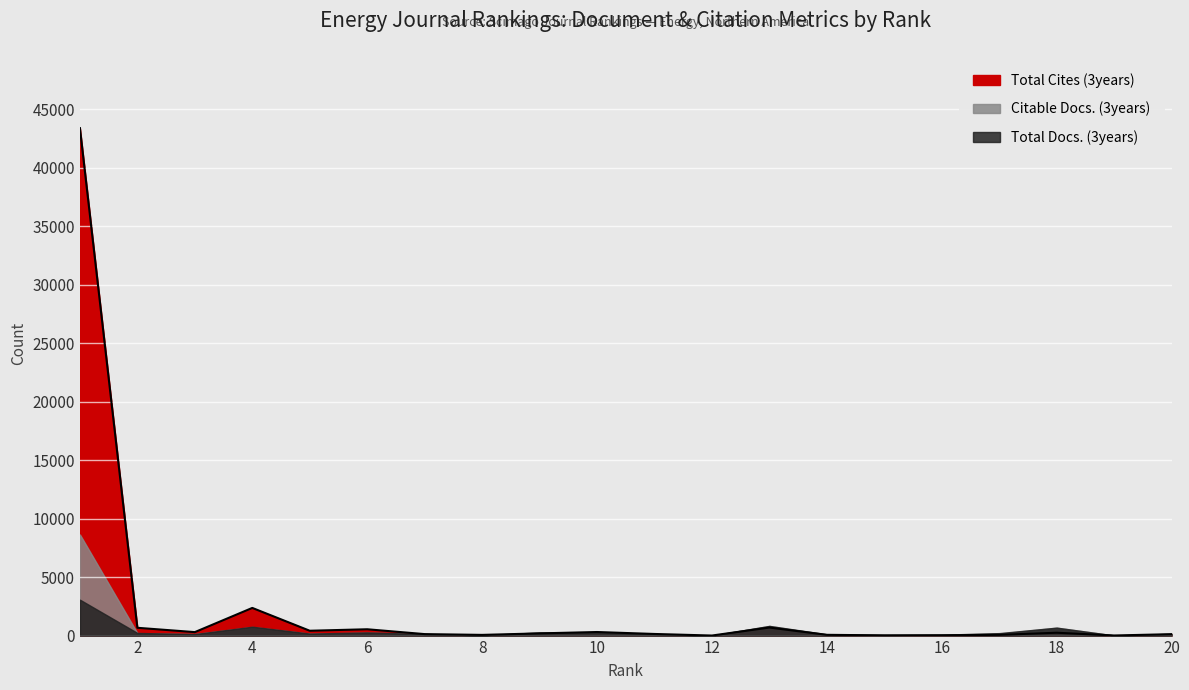

Where does the Total Cites (3years) series first go above 188?

1